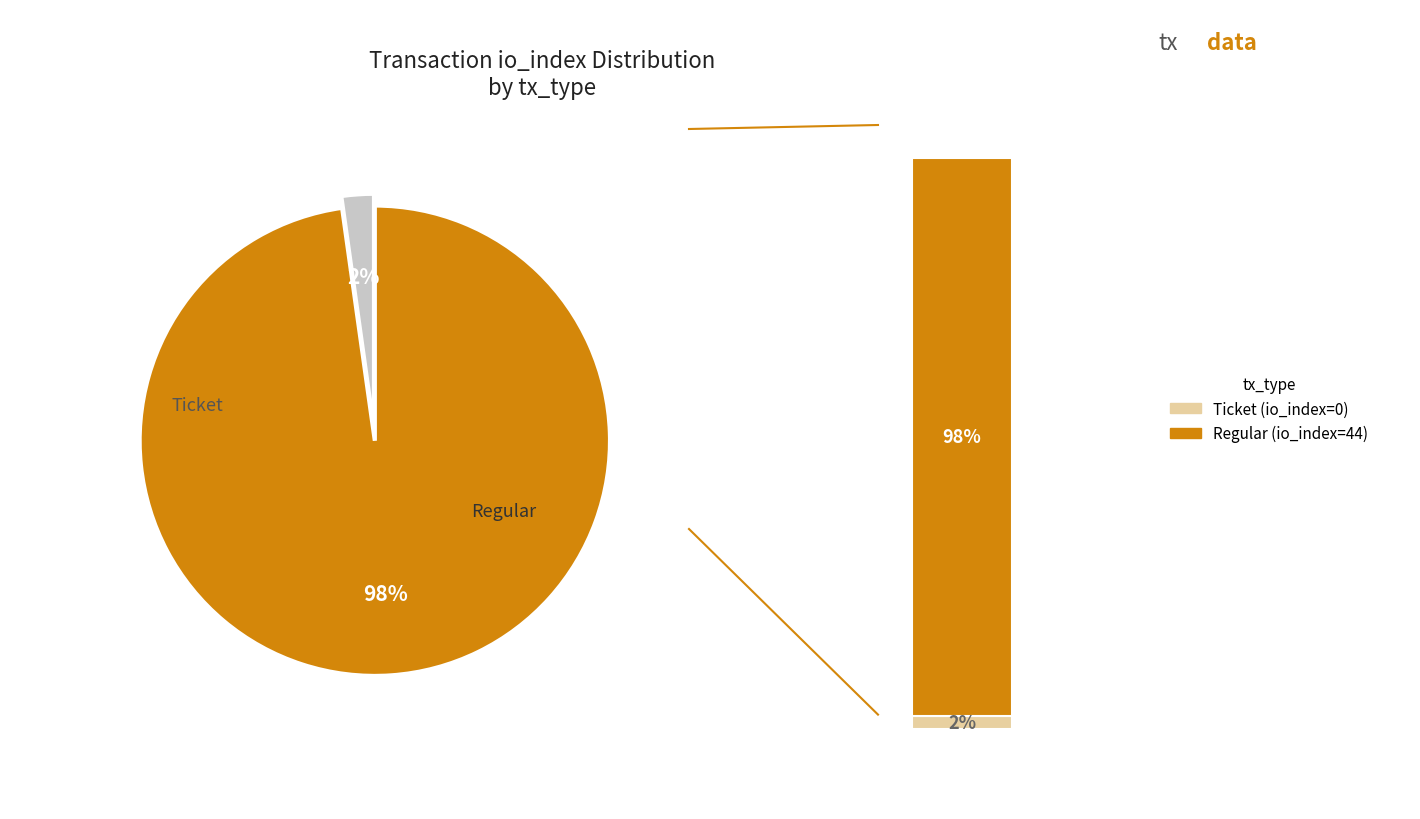

Is there a majority slice in this chart?

Yes